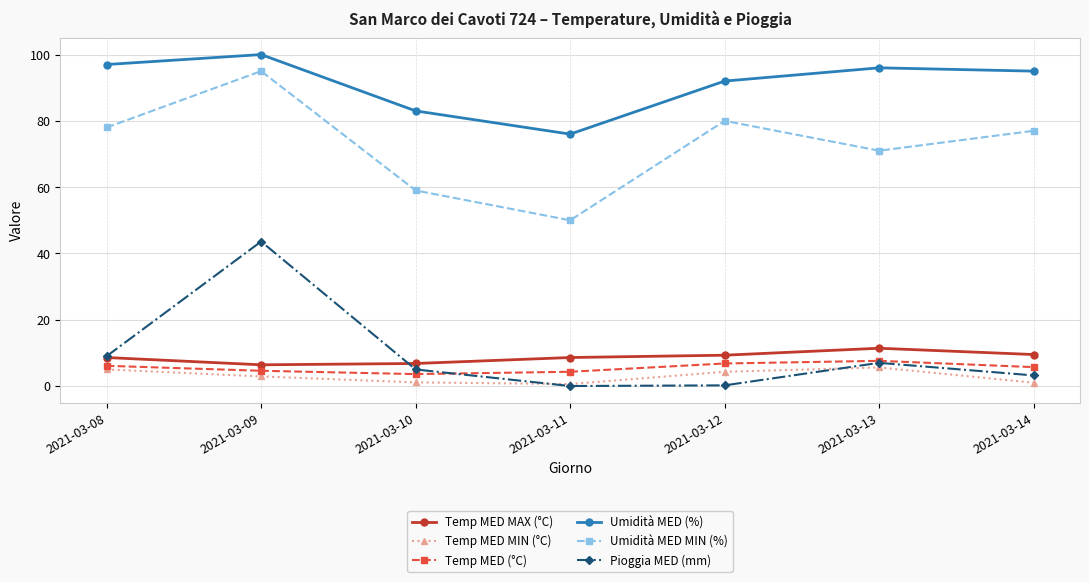

True or false: Umidità MED (%) and Temp MED MIN (°C) intersect in this chart.

False